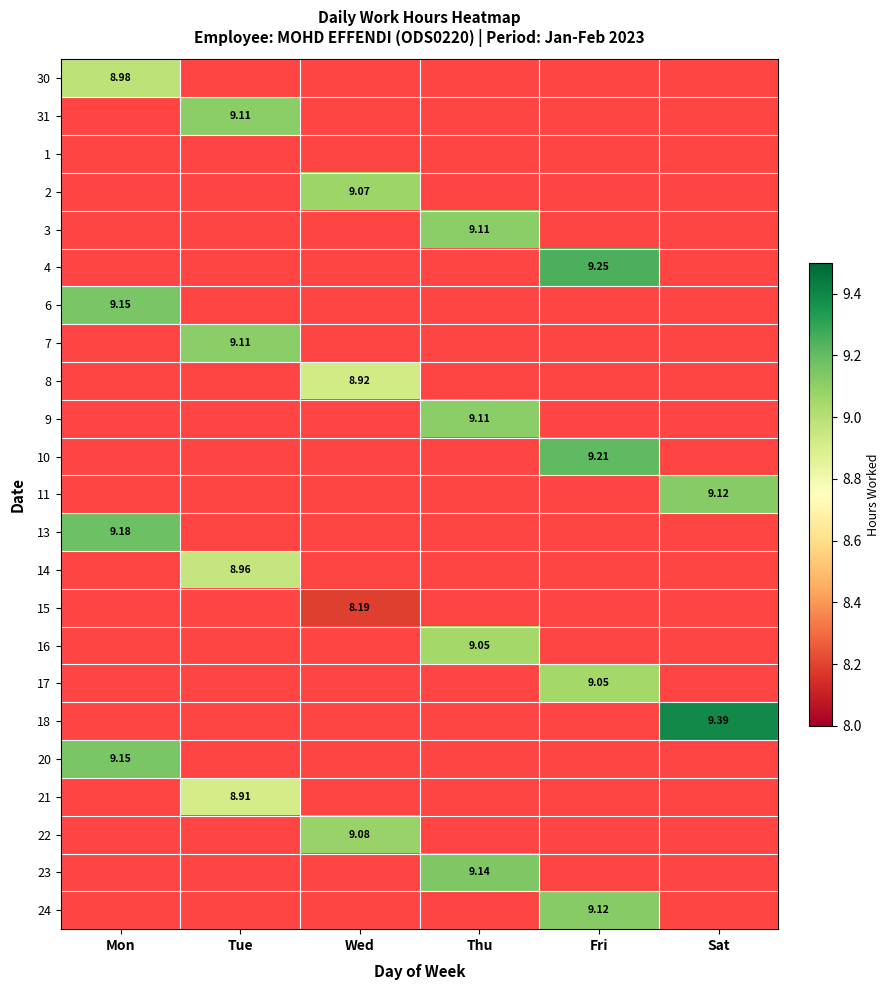

At which label is 20 closest to 9?

Mon